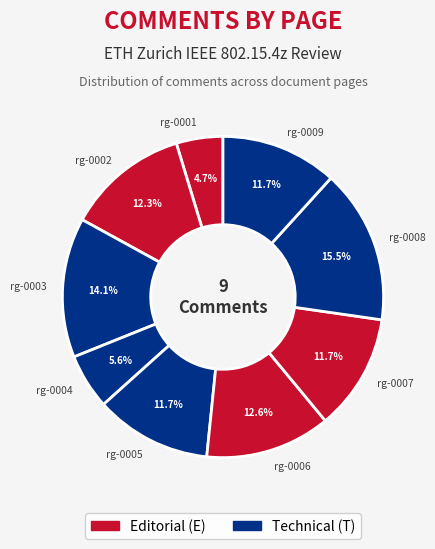

How many segments does this pie chart have?

9